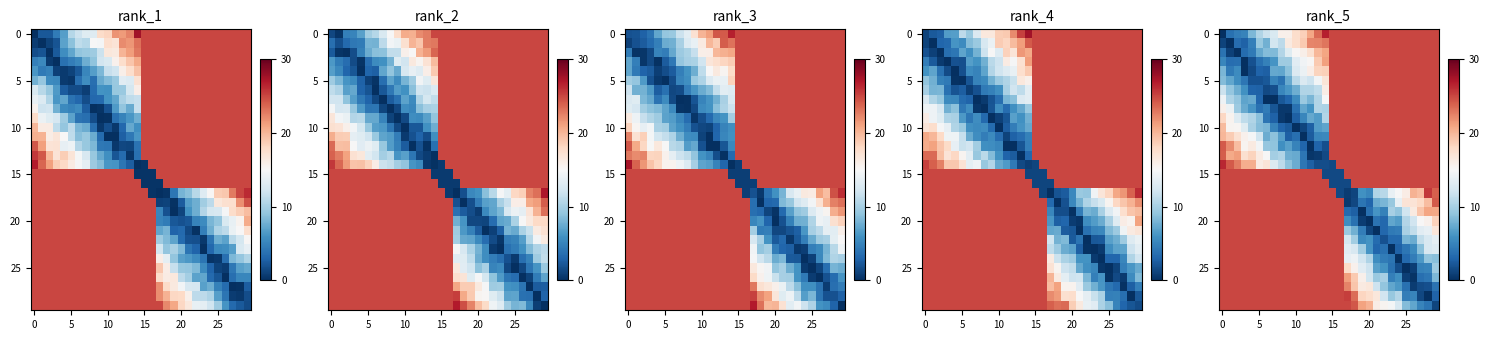

What is the spread (max minus min) of values at 19?

25.0